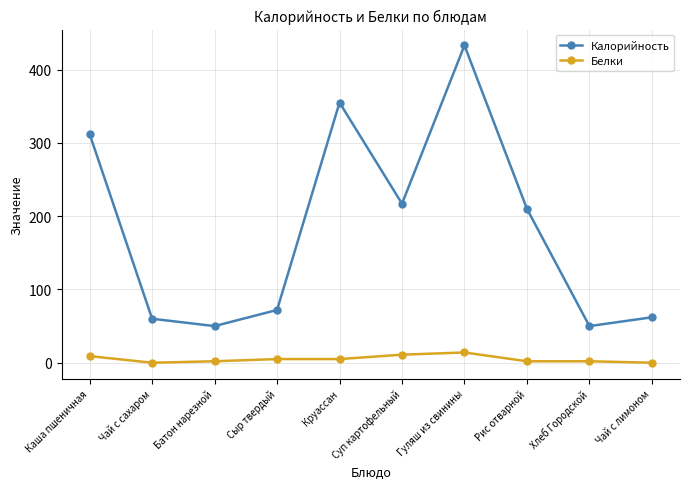

What are all the series names shown in the legend?

Калорийность, Белки